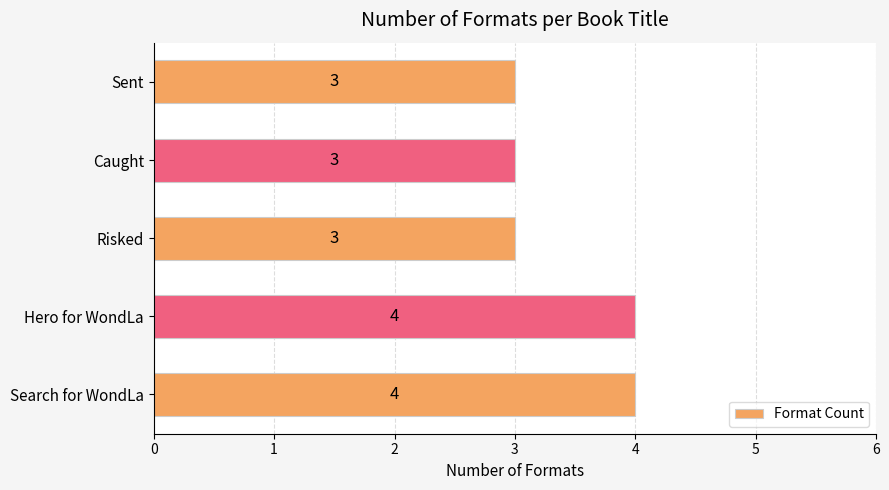

What is the sum of the values at Hero for WondLa and Risked?

7